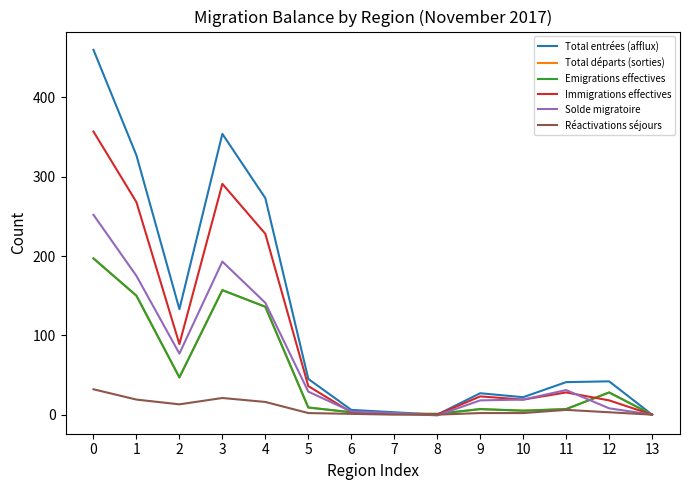

Does the chart display data point markers on the line(s)?

No